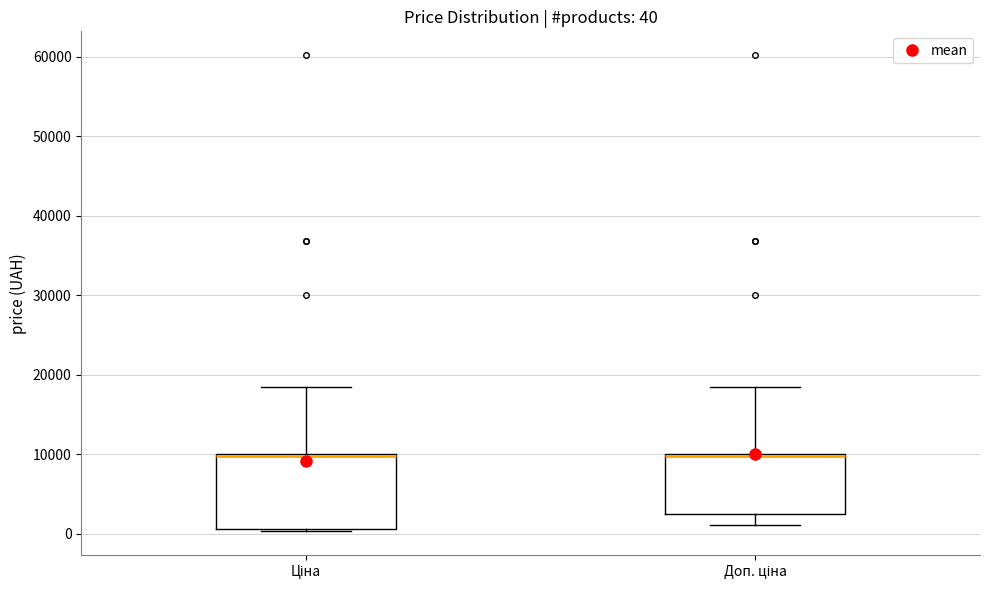

Comparing the boxes themselves (not the whiskers), which one is the tallest?

Ціна